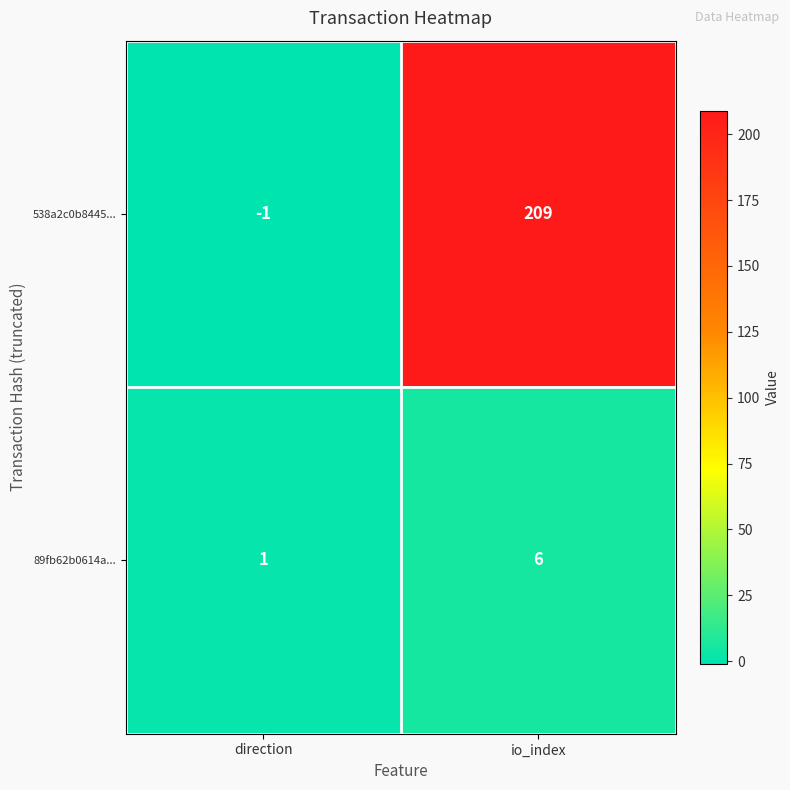

Where is 538a2c0b8445... nearest to the value 104?

direction